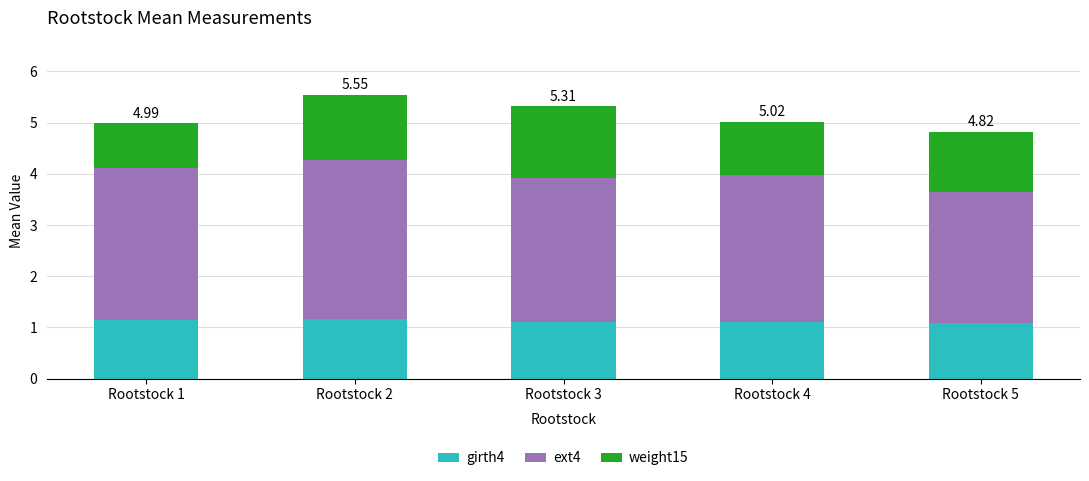

What is the total value across all series at Rootstock 5?

4.8